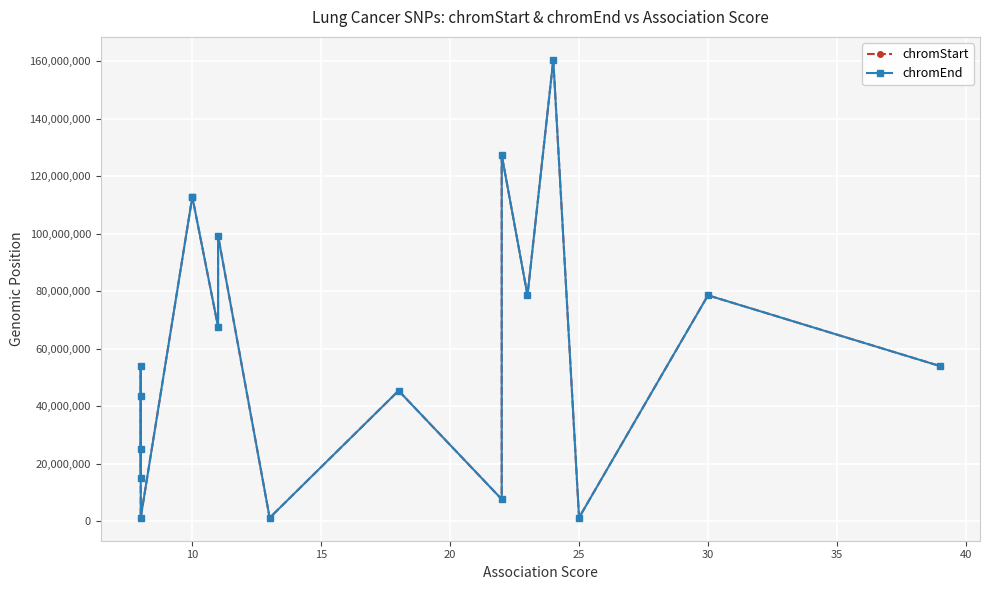

What is the difference between the maximum and minimum values in the chromEnd series?

159265420